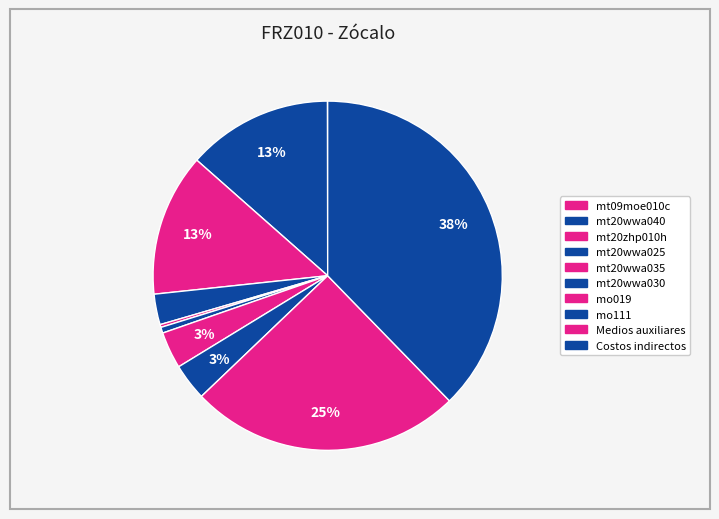

To the nearest percent, what portion does mo111 represent?

3%